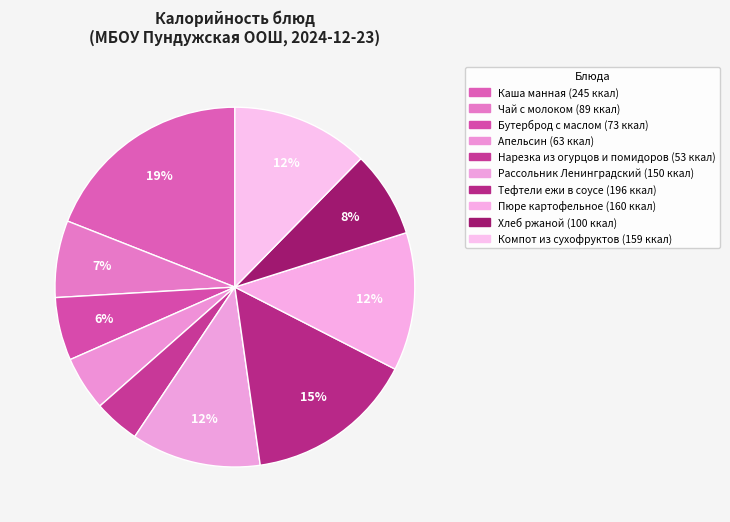

How many segments does this pie chart have?

10